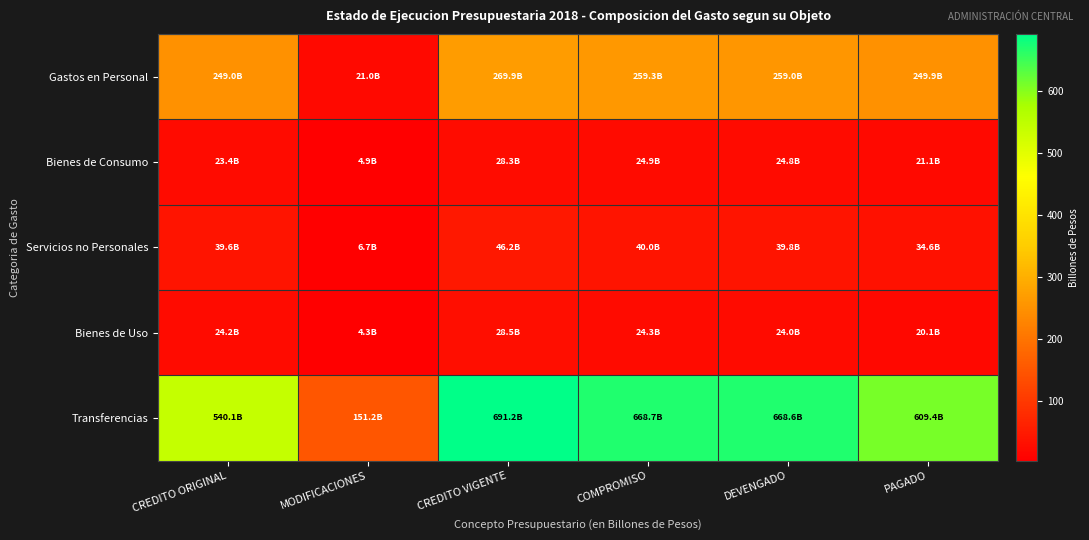

At which category is the sum across all series the highest?

CREDITO VIGENTE